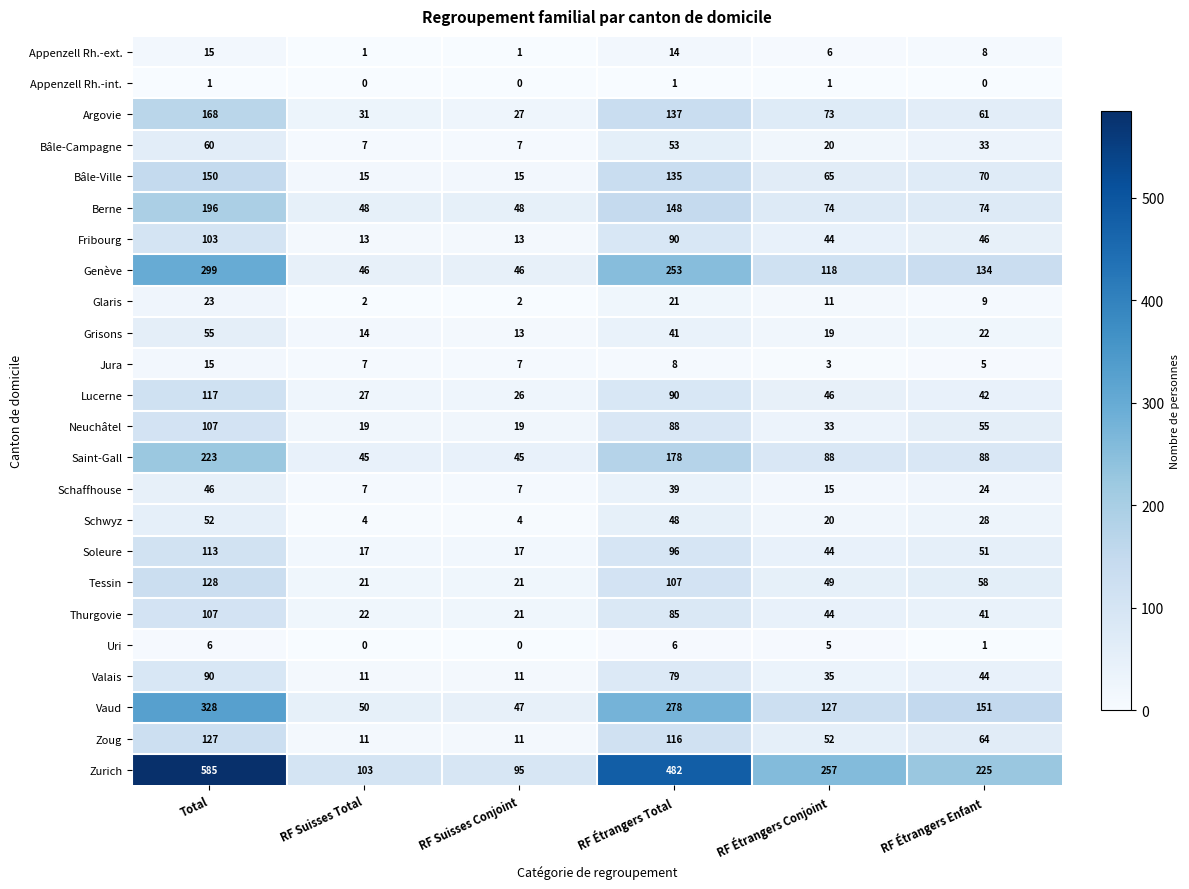

Which series has the widest spread of values?

Zurich